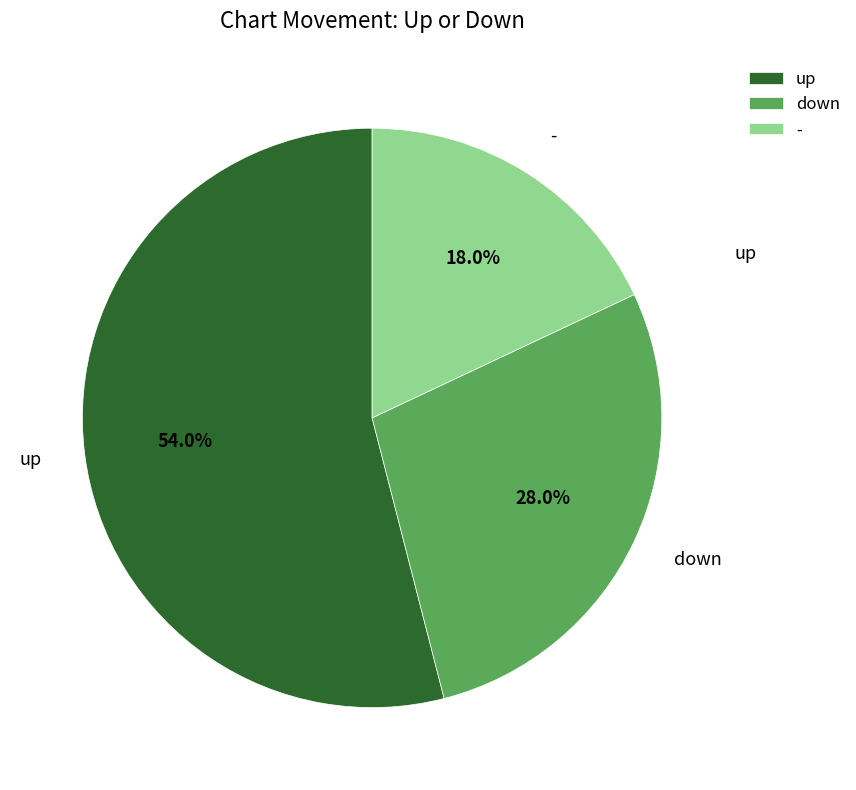

To the nearest percent, what is the average slice percentage?

33%